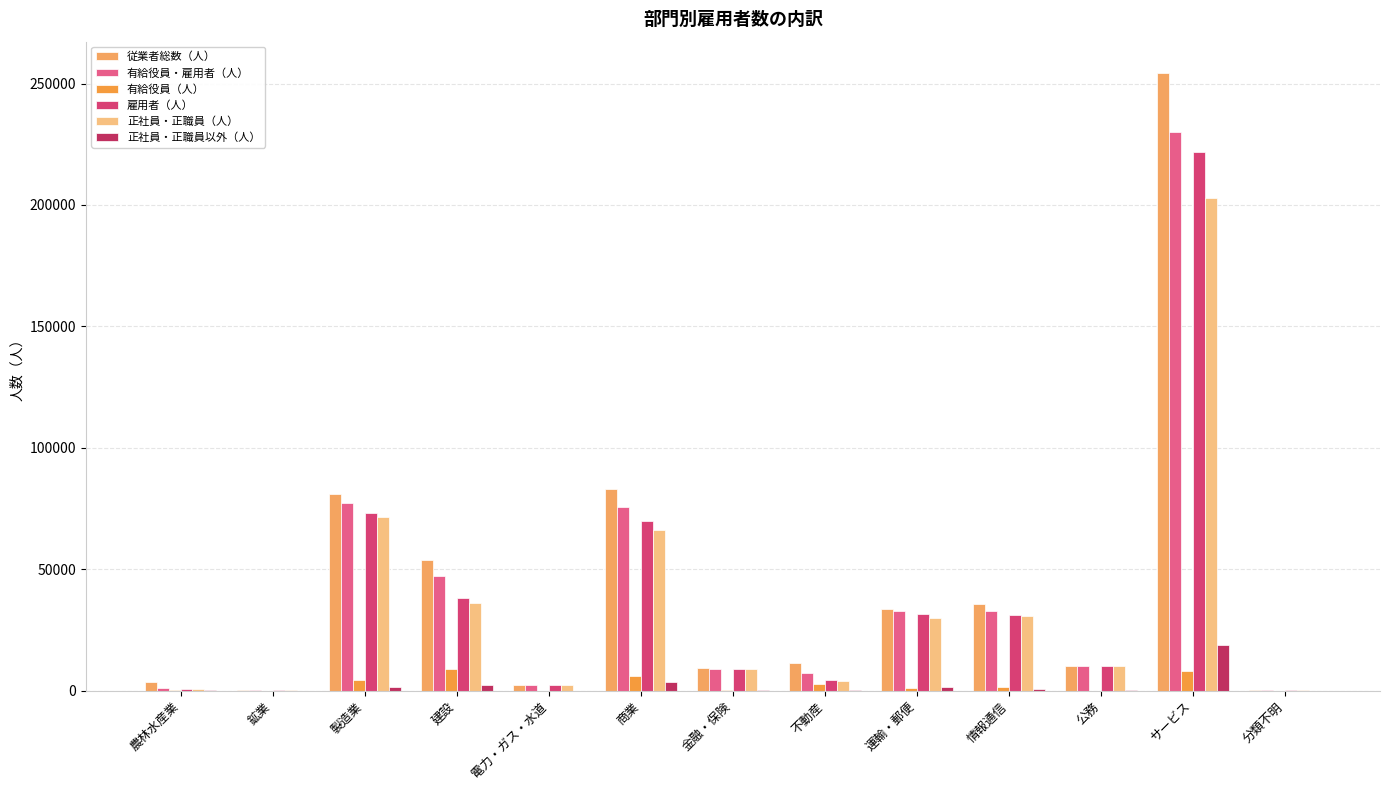

Does the chart contain stacked bars?

No